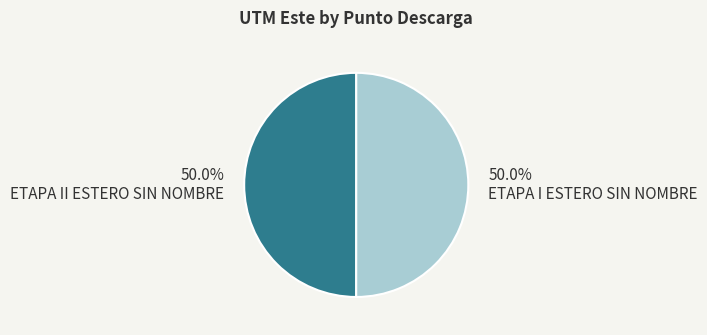

To the nearest percent, what is the average slice percentage?

50%